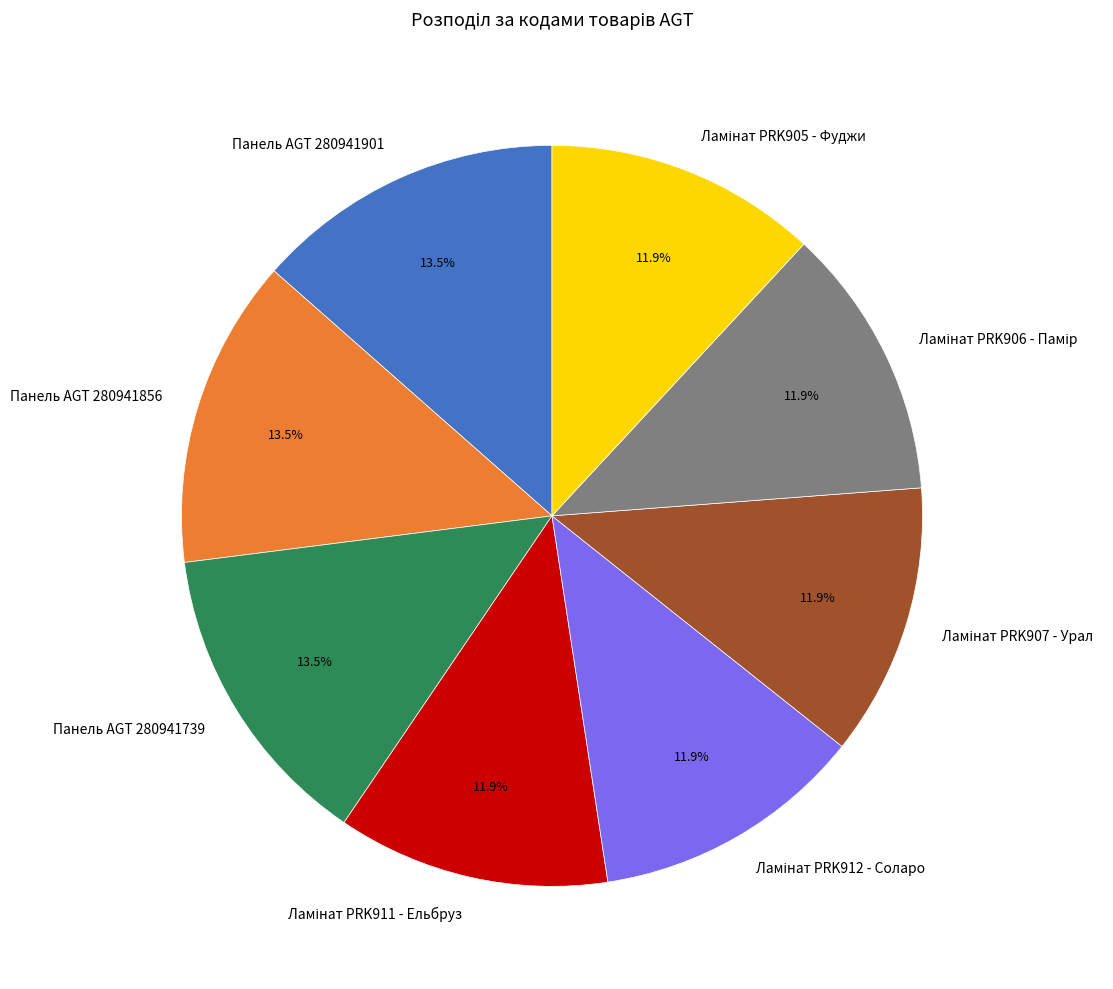

Combined, what portion of the pie is Панель AGT 280941856 and Панель AGT 280941901?

27.0%